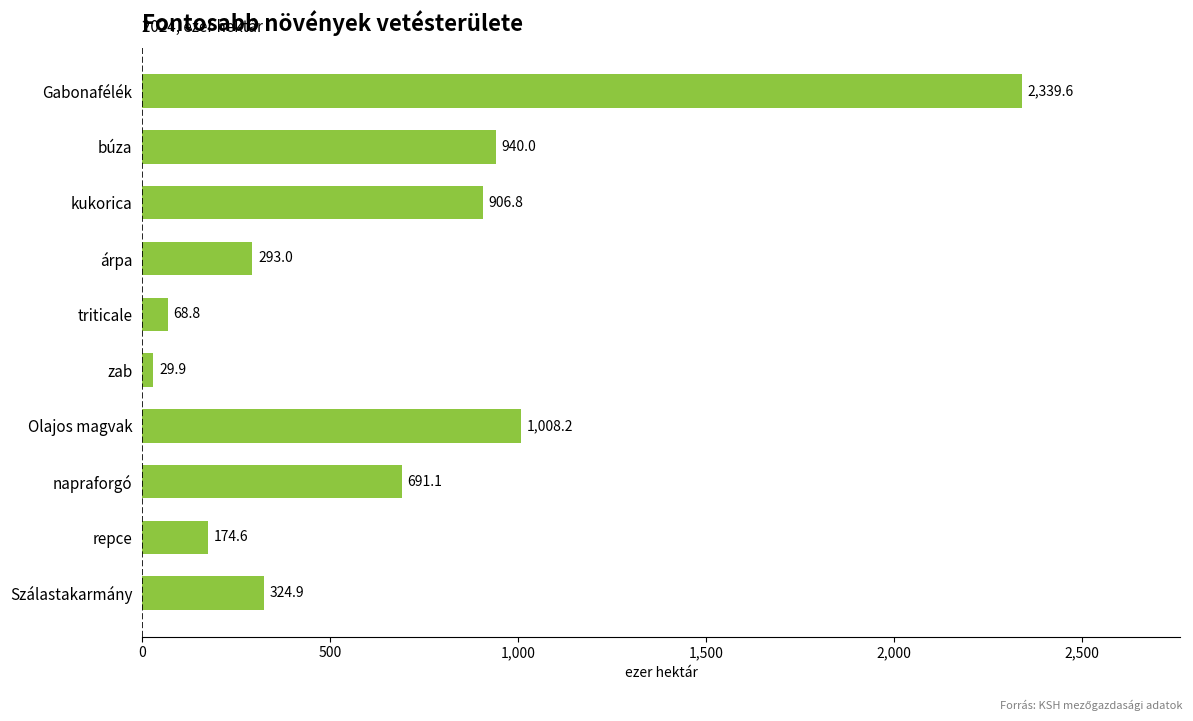

Which label corresponds to the smallest value in the chart?

zab